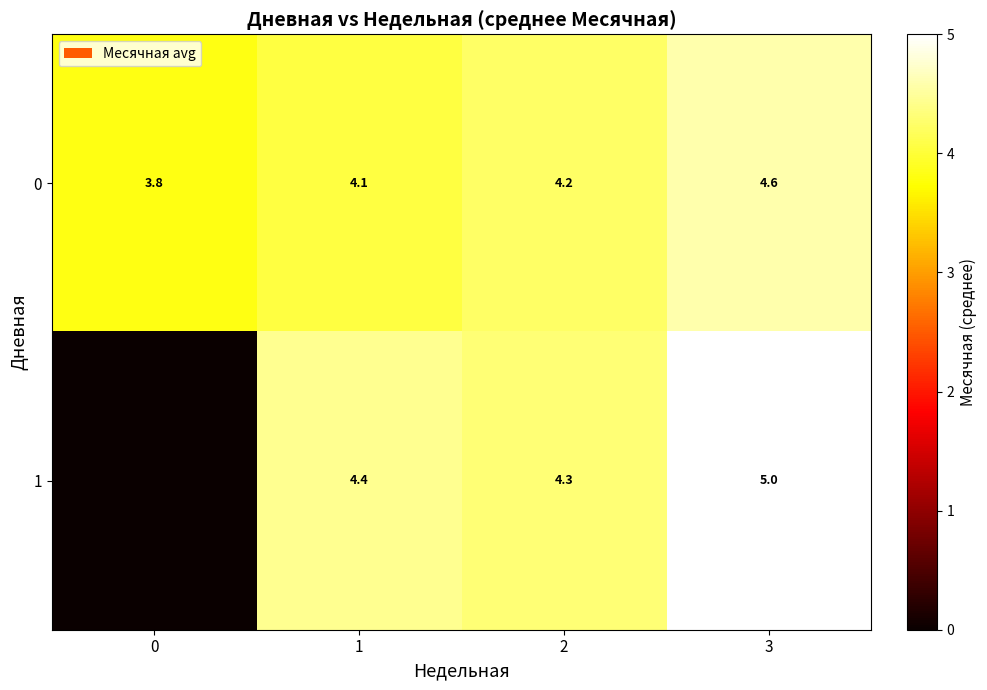

What is the sum of the row_1 values at 2 and 0?

4.3